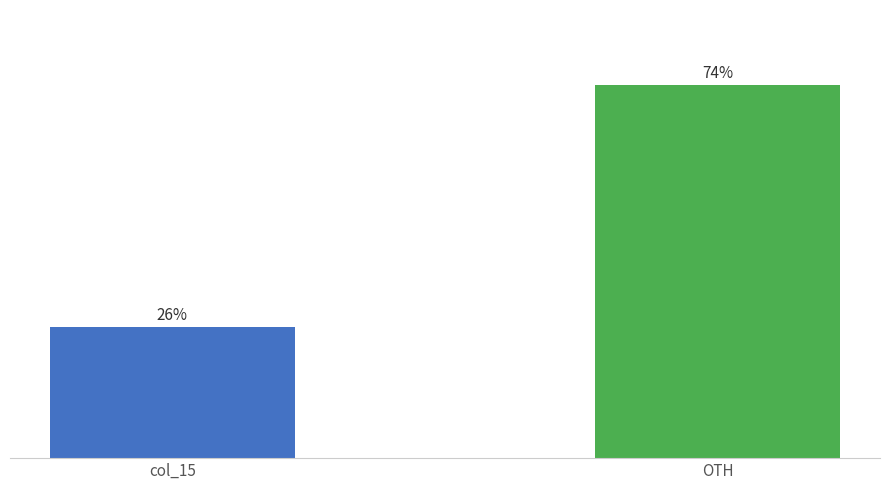

Reading right to left, transcribe all the data shown in this chart.

74	26